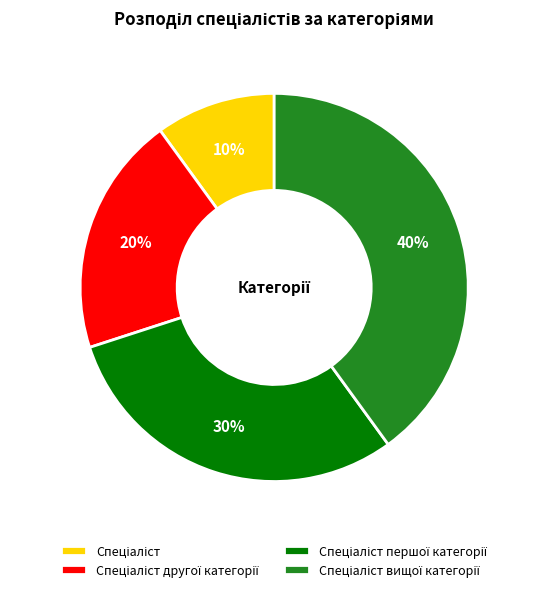

Does any single category account for the majority?

No